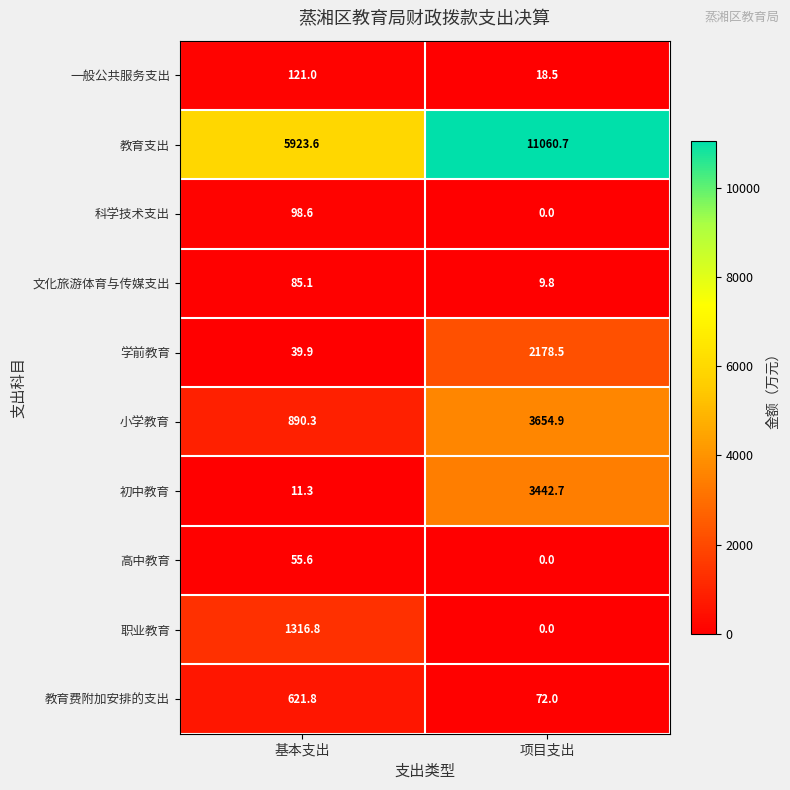

Is it true that 学前教育 equals 67.1 at 基本支出?

False